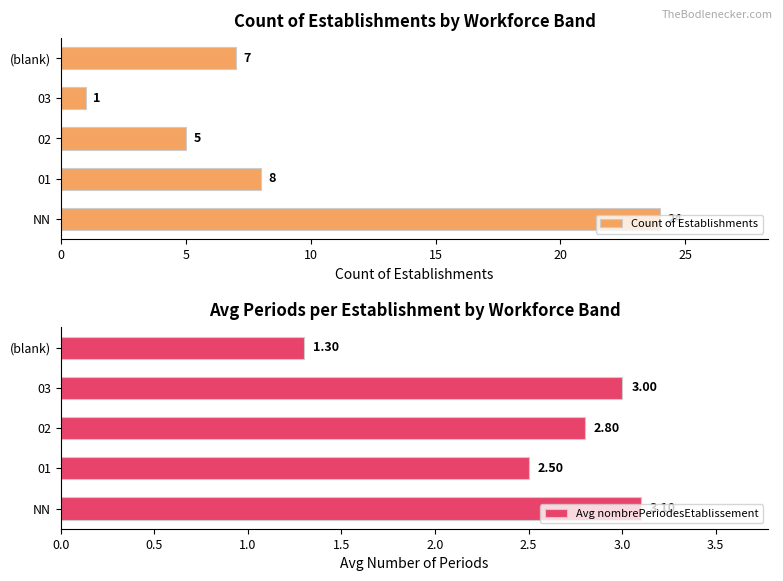

What is the minimum value for Avg nombrePeriodesEtablissement?

1.3